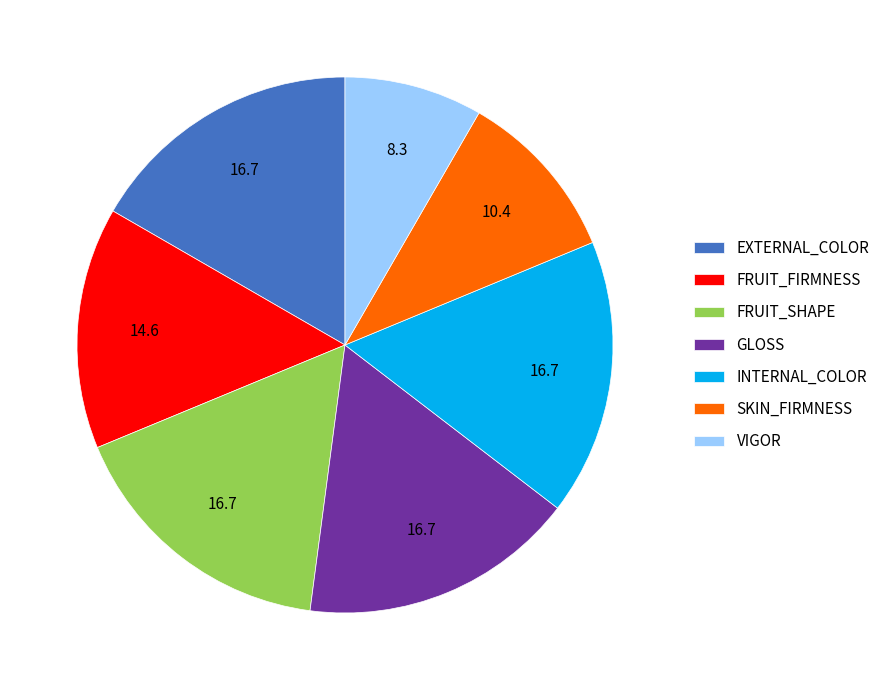

Combined, do SKIN_FIRMNESS and INTERNAL_COLOR account for over 50%?

No